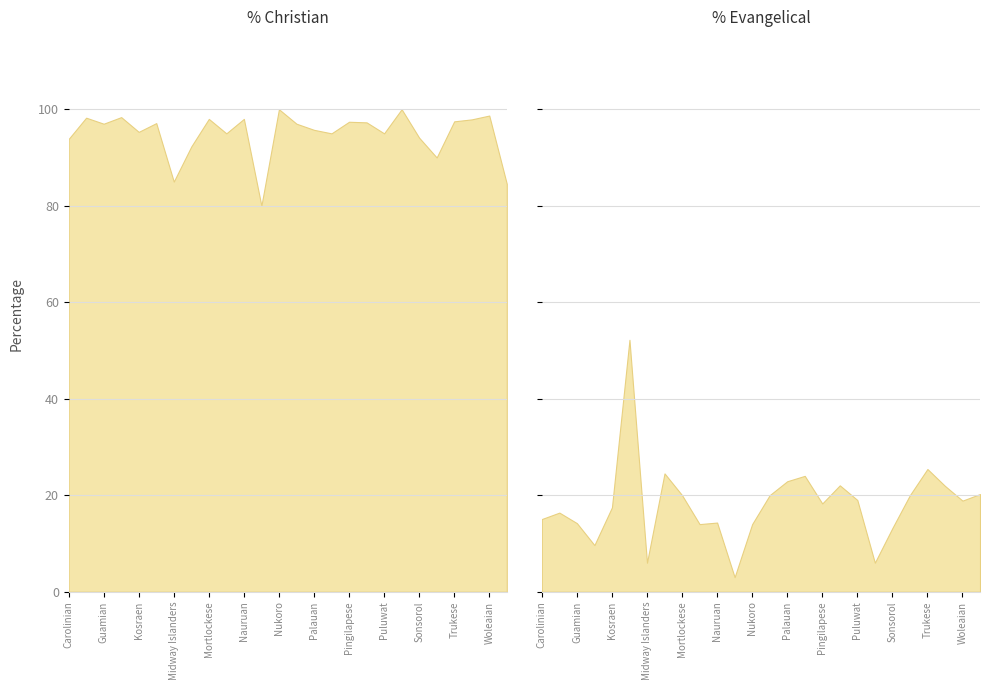

At how many categories does at least one series exceed 40?

26